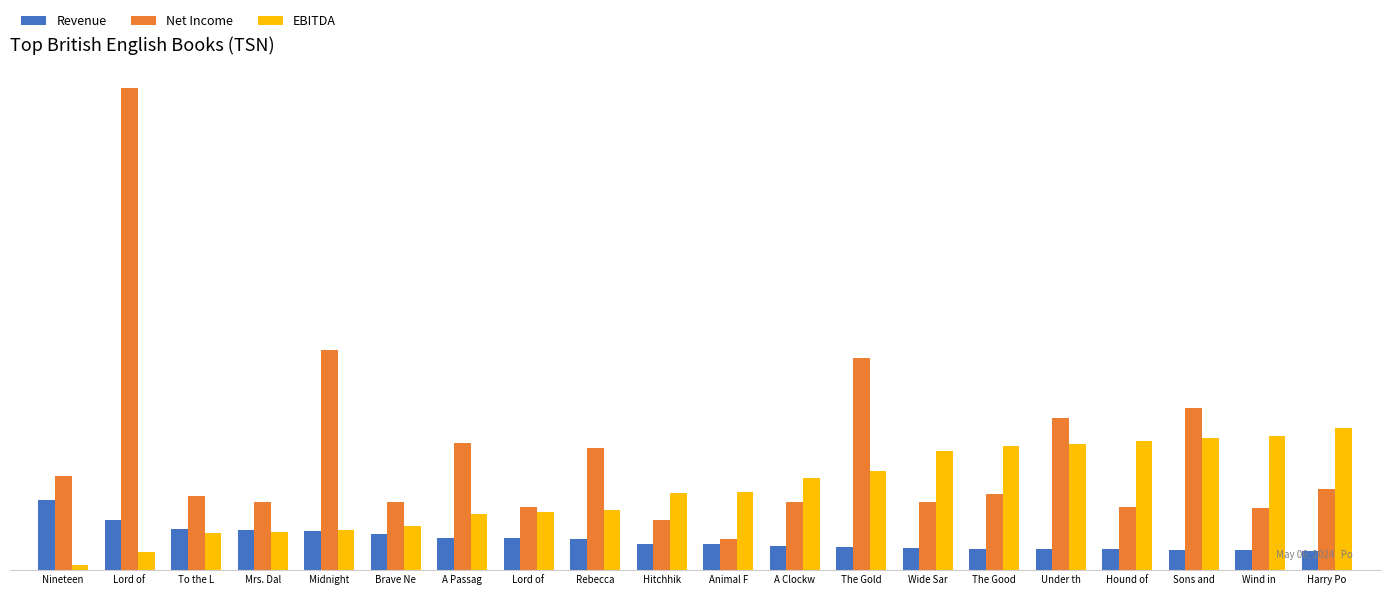

Is it true that Revenue equals 5.0 at Brave Ne?

False